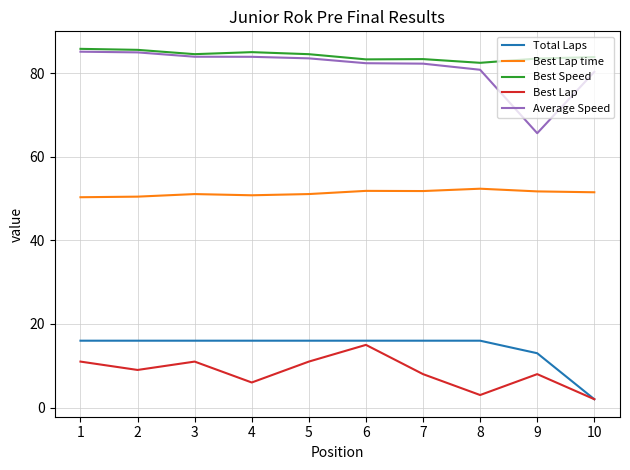

What is the total value across all series at 2?

246.1